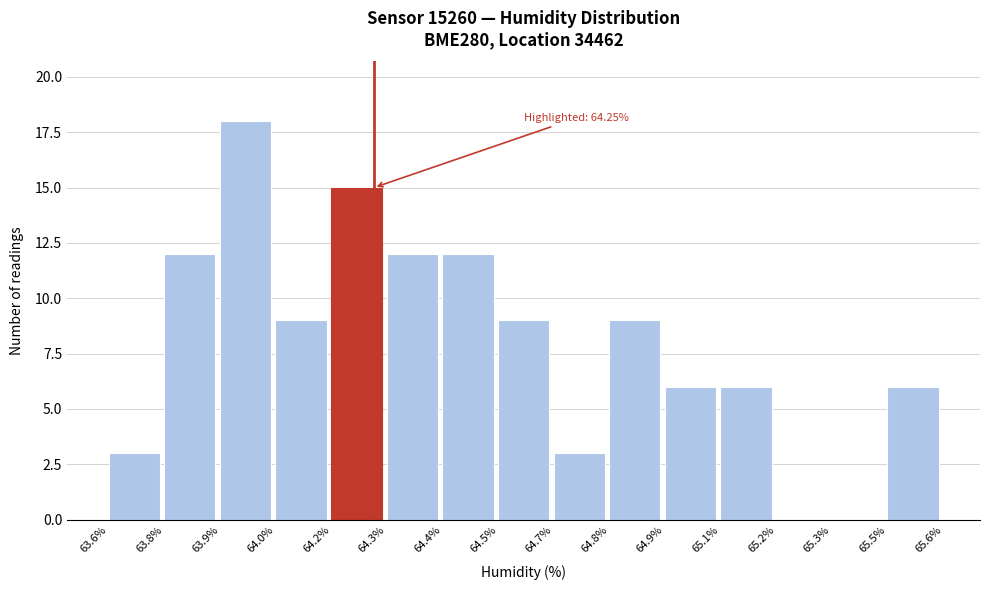

Reading left to right, list all the values displayed in this chart.

63.6%=3	63.8%=12	63.9%=18	64.0%=9	64.2%=15	64.3%=12	64.4%=12	64.5%=9	64.7%=3	64.8%=9	64.9%=6	65.1%=6	65.2%=0	65.3%=0	65.5%=6